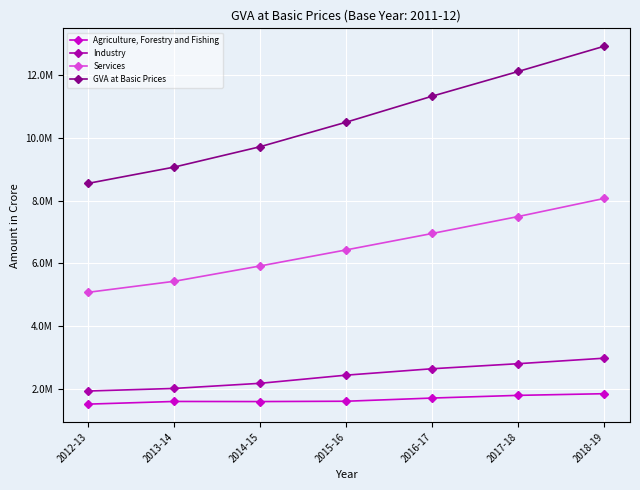

What is the smallest value displayed?

1524288.2